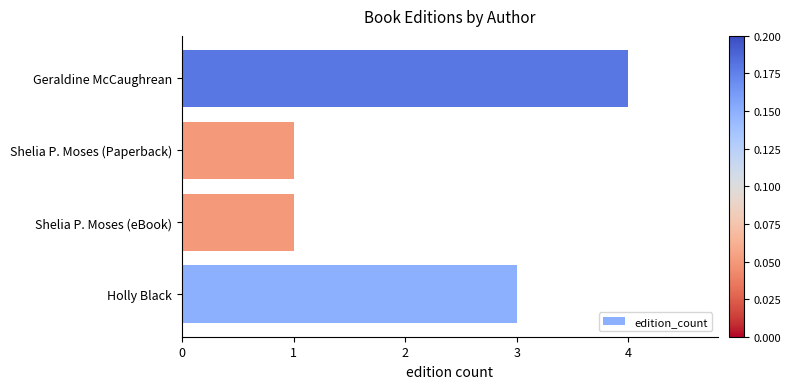

What is the smallest value displayed?

1